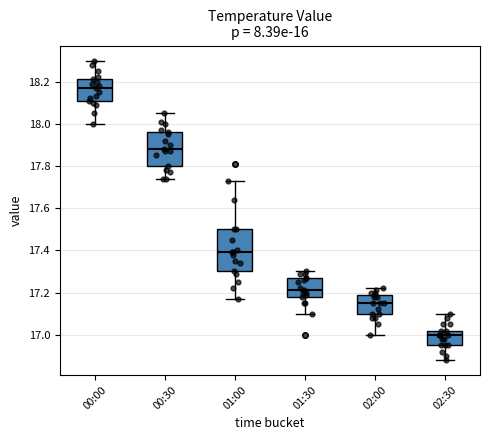

Which box has the highest median line?

00:00